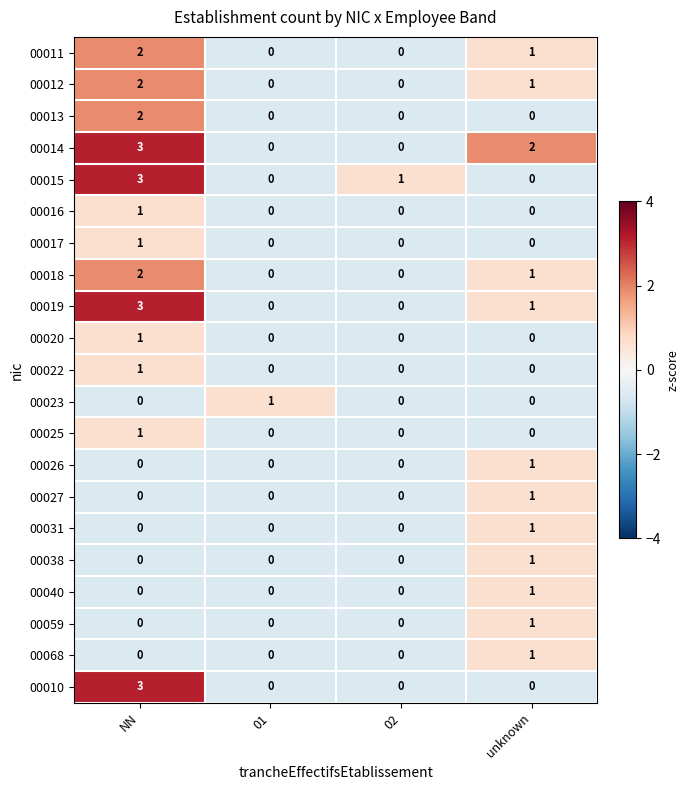

At which category is the sum across all series the highest?

NN